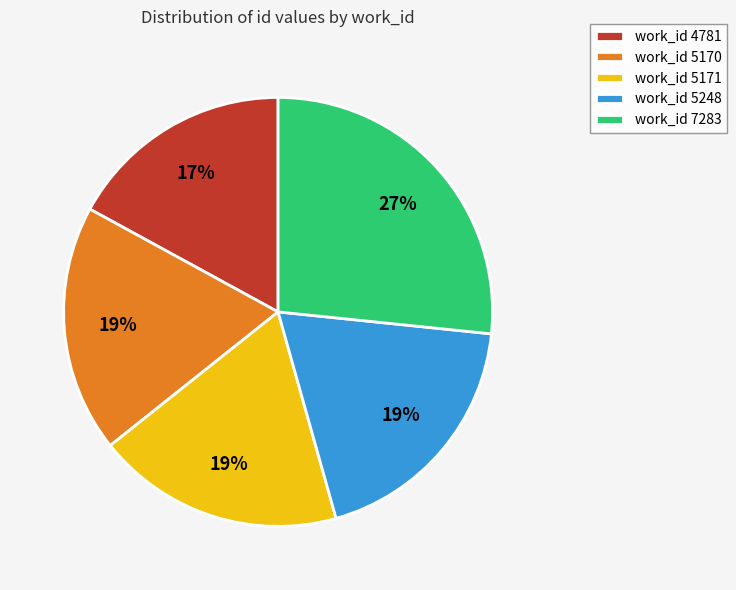

What percentage is the work_id 5170 slice, to the nearest percent?

19%